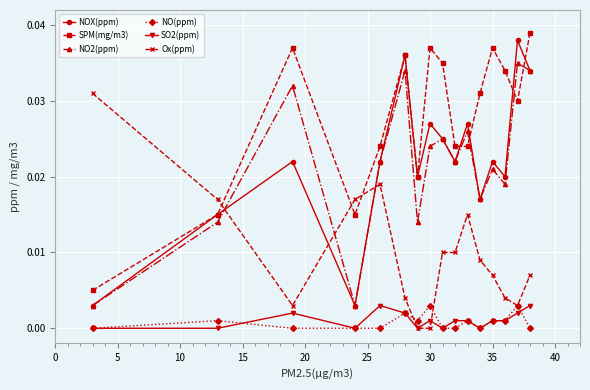

True or false: NOX(ppm) has more than 2 interior local peaks.

True